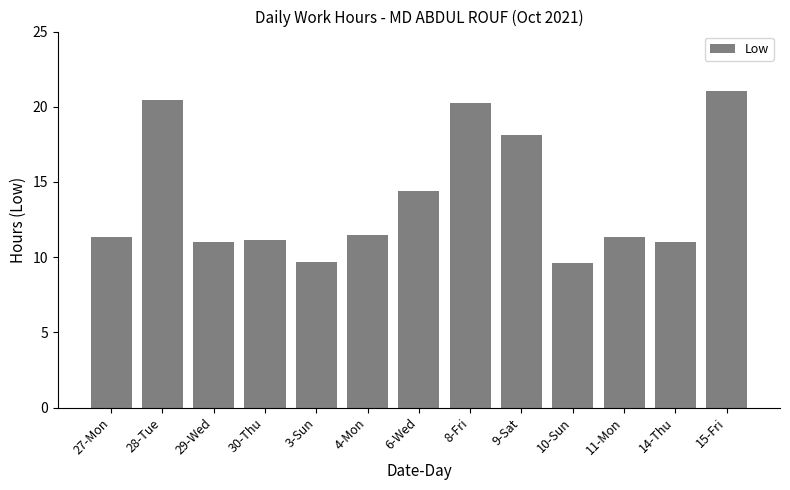

What is the ratio of the value at 15-Fri to the value at 28-Tue?

1.0